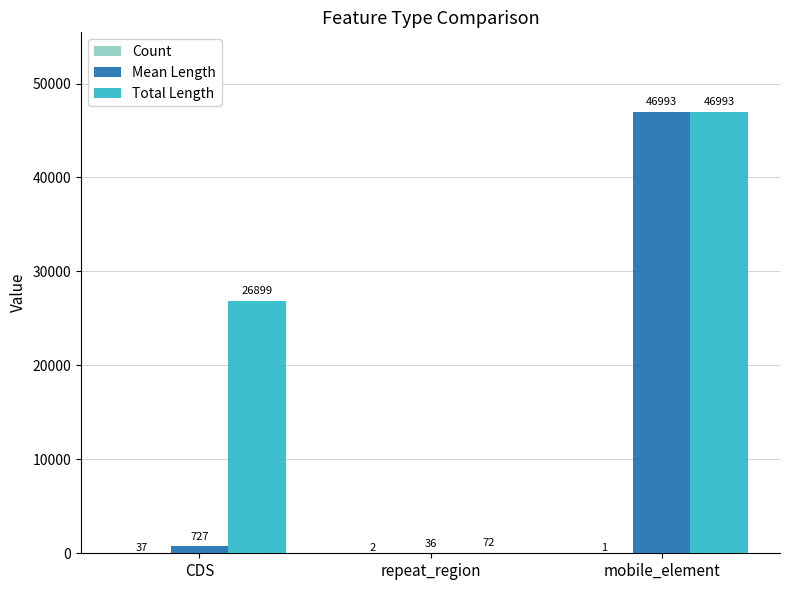

How many data points does each series have?

3